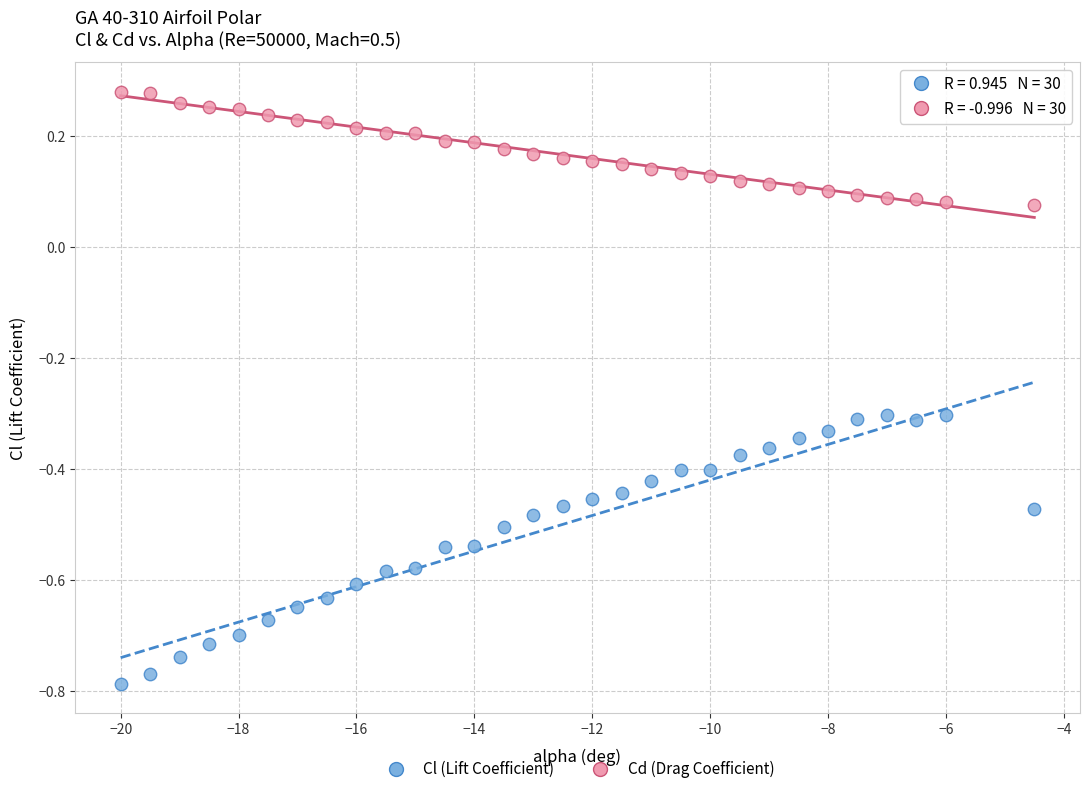

Which series contains the highest Y value?

Cd (Drag Coefficient)